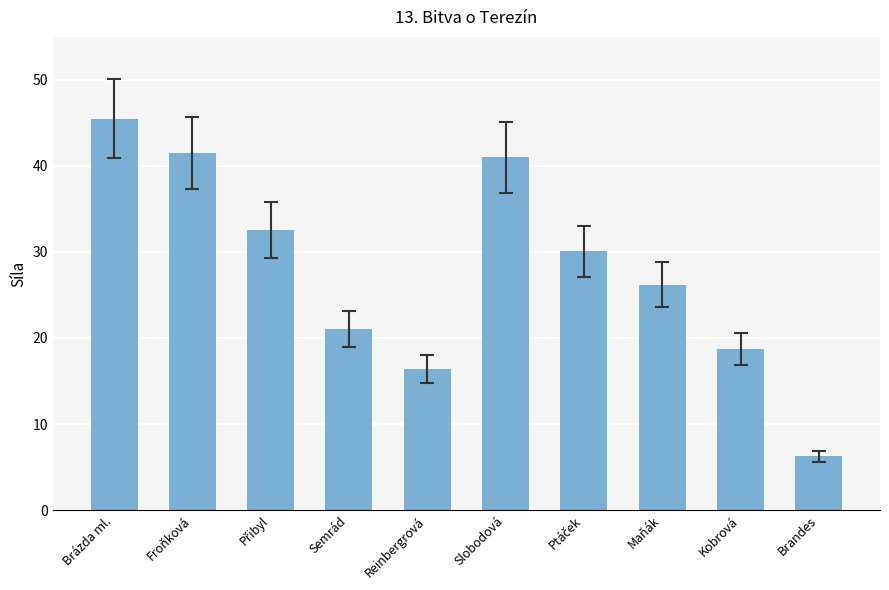

At which label is the value closest to 25?

Maňák